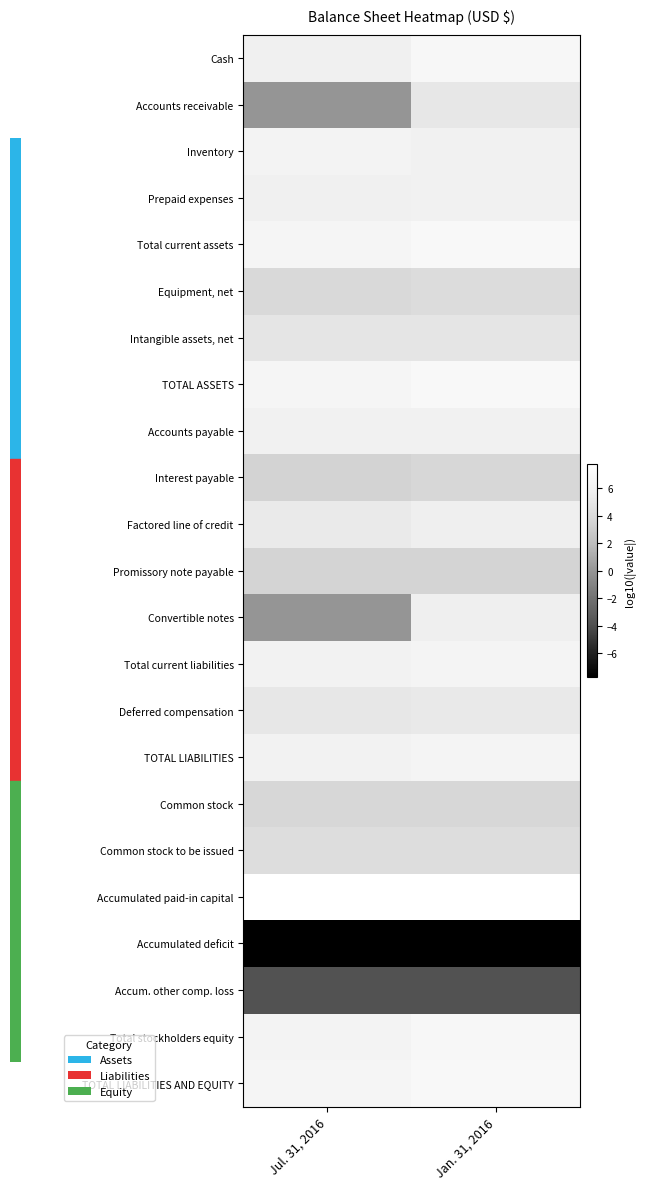

What is the total value across all series at Jan. 31, 2016?

106.8